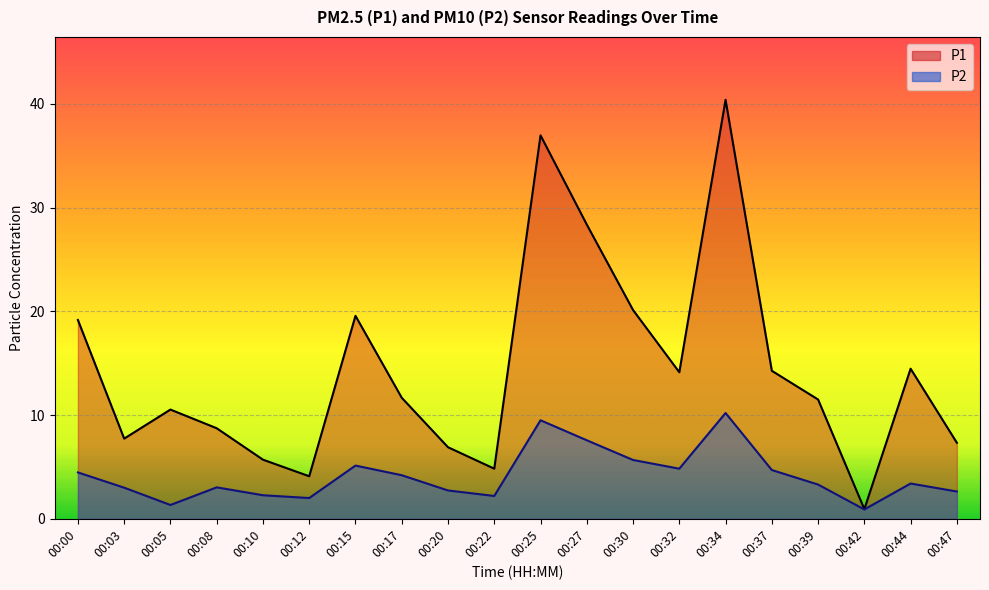

What is the difference between the maximum and minimum values in the P2 series?

9.3